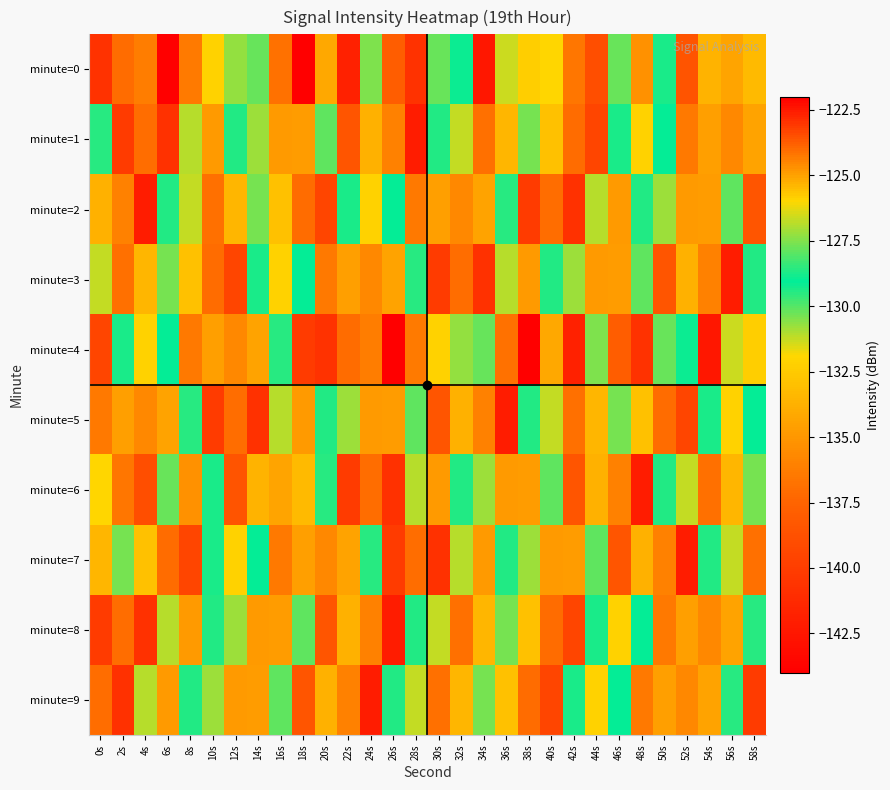

At how many categories does at least one series exceed -136?

30